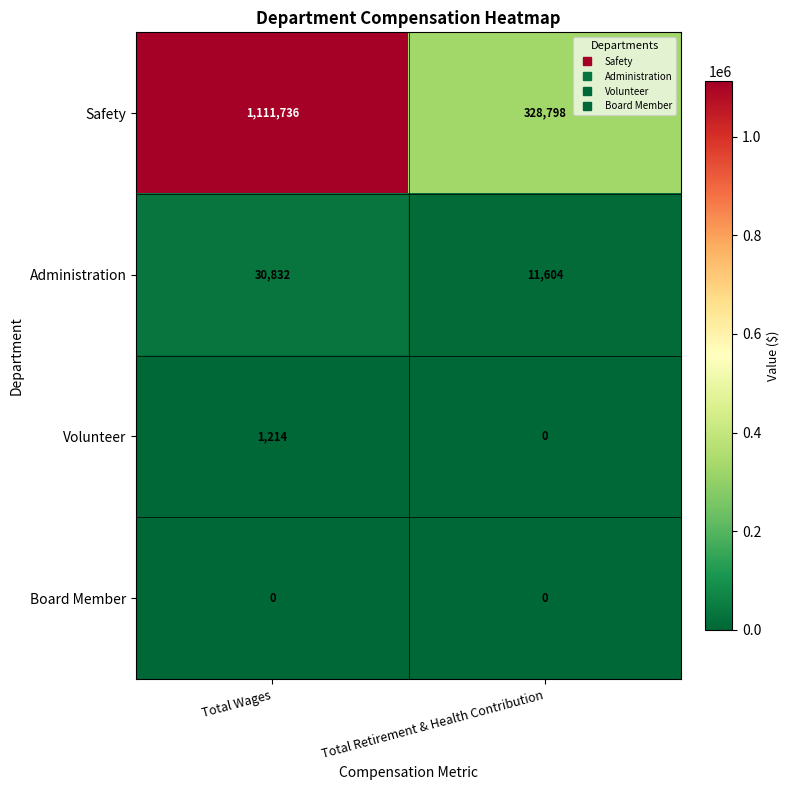

Which series has the largest range (max minus min)?

Safety